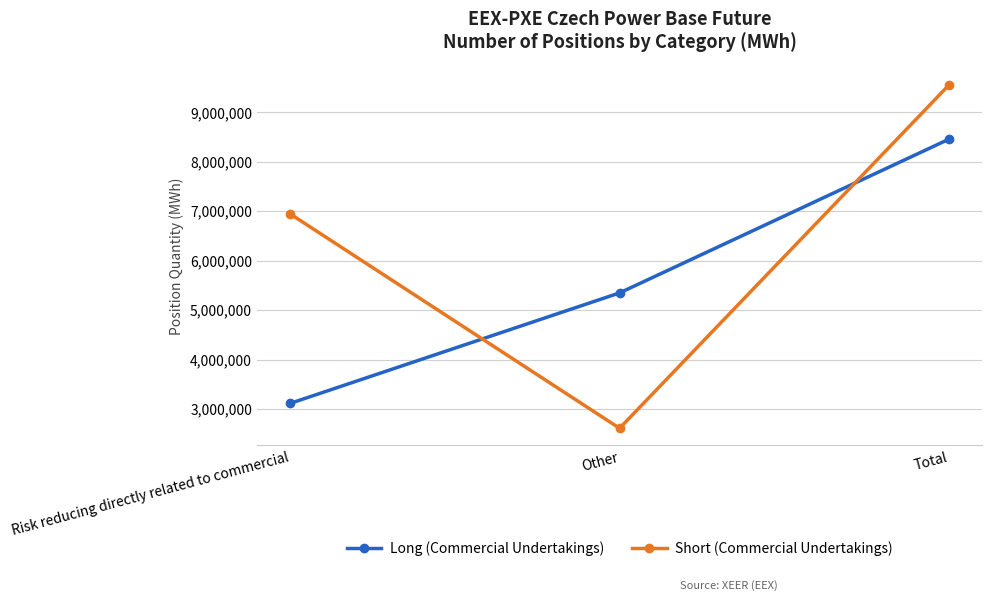

What is the approximate value of Short (Commercial Undertakings) at Risk reducing directly related to commercial, to the nearest 100?

6947000